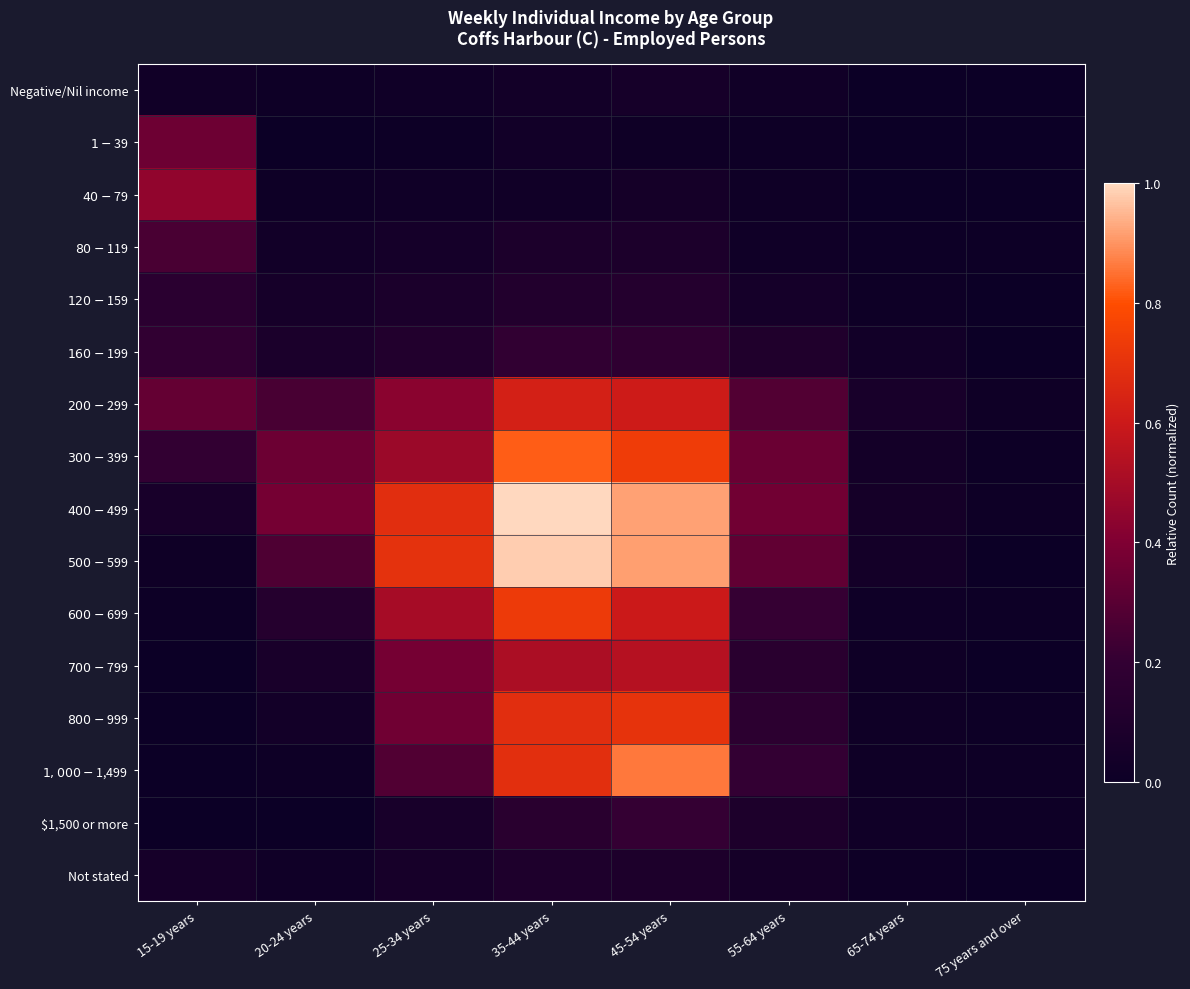

Rank the series at 15-19 years from highest to lowest value.

$40-$79, $1-$39, $200-$299, $80-$119, $300-$399, $160-$199, $120-$159, $400-$499, Not stated, Negative/Nil income, $500-$599, $600-$699, $700-$799, $800-$999, $1,000-$1,499, $1,500 or more